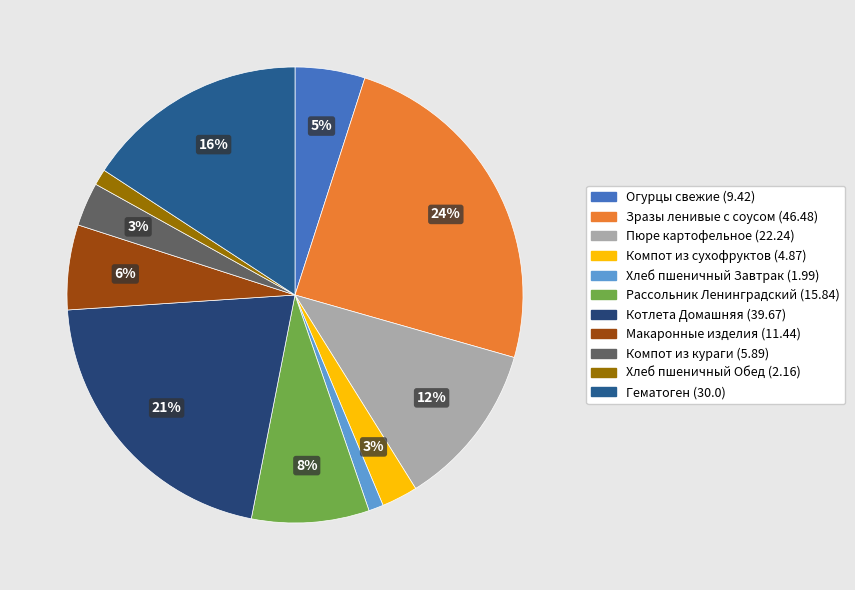

Is it true that Рассольник Ленинградский (15.84) is 8% of the pie?

True